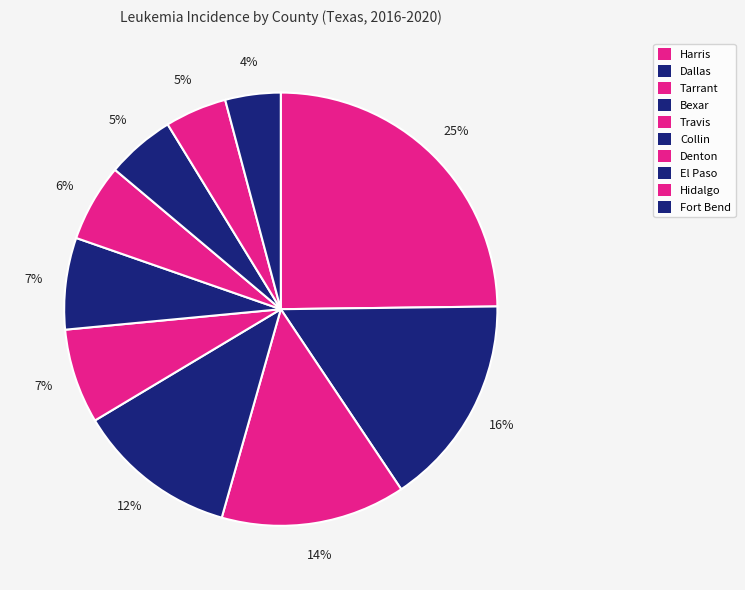

How many segments does this pie chart have?

10